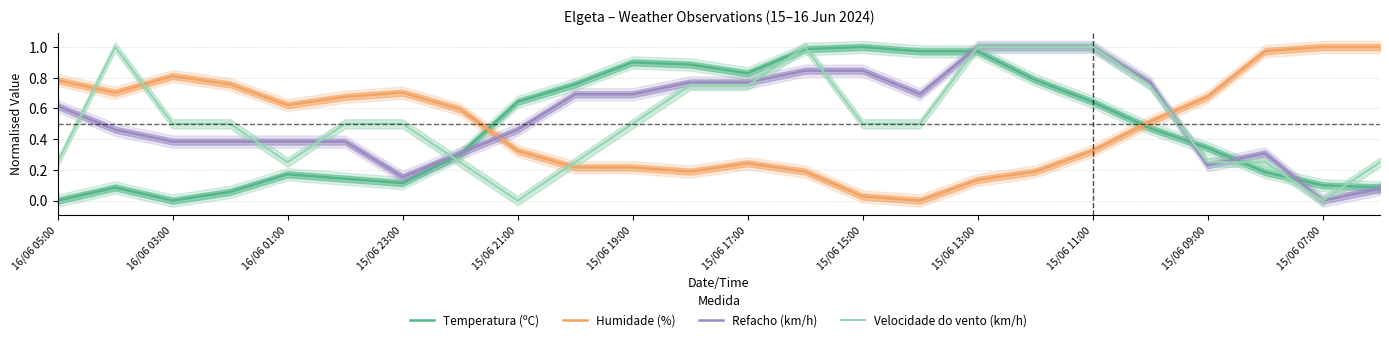

The value of Refacho (km/h) at 15/06 11:00 is 1.0. True or false?

True